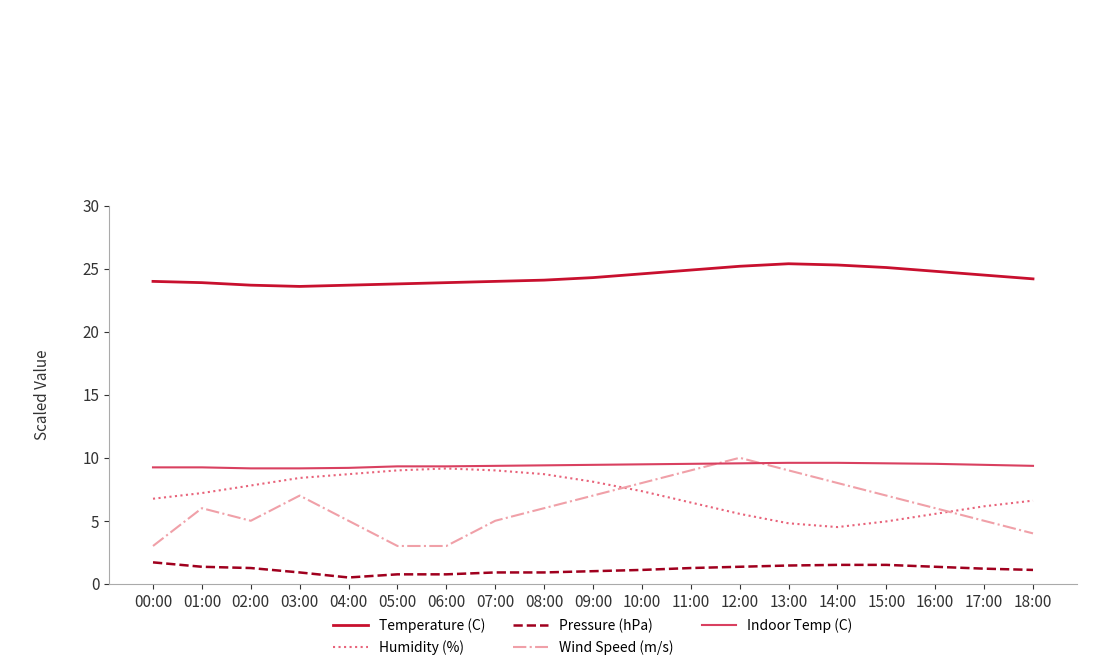

Which series has the largest total across all categories?

Temperature (C)